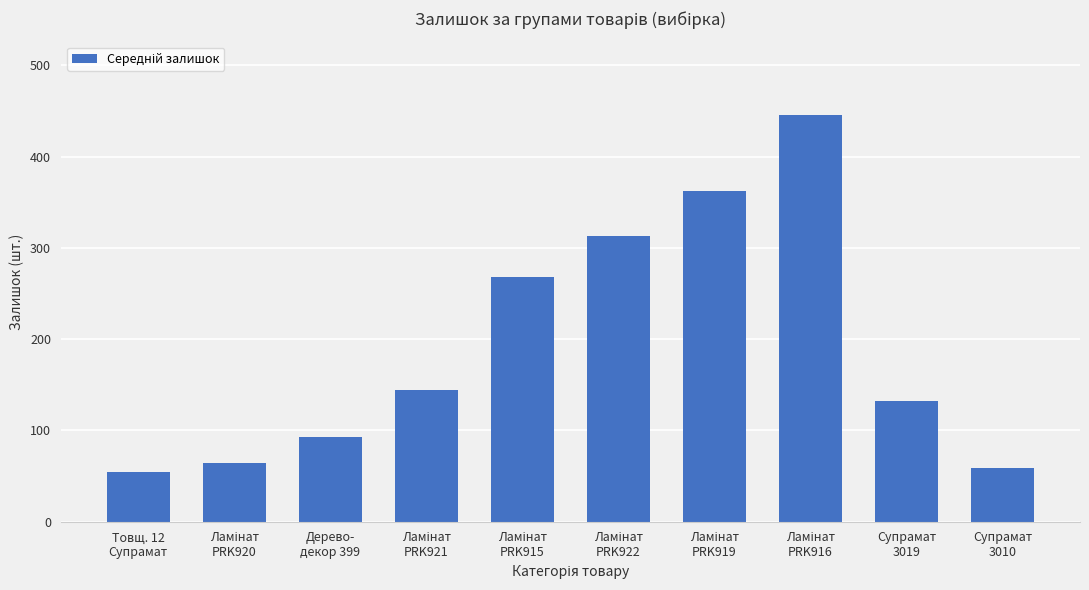

Which label corresponds to the smallest value in the chart?

Товщ. 12
Супрамат